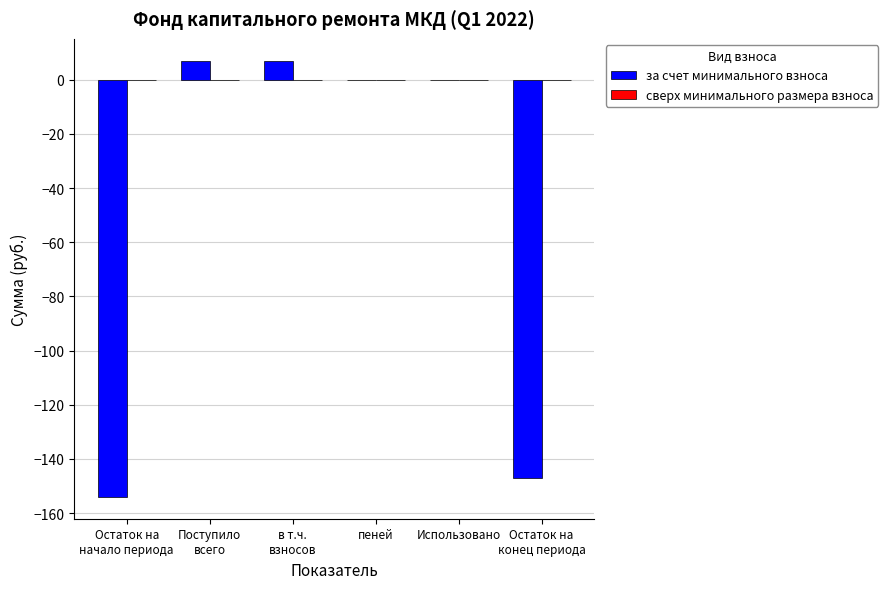

The chart shows a value of 0.0 at пеней. True or false?

True